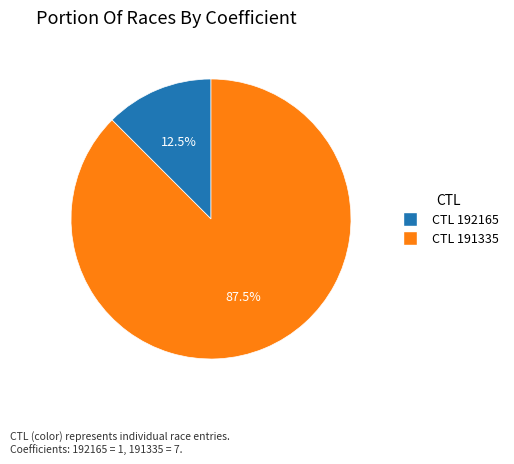

To the nearest percent, what is the average slice percentage?

50%